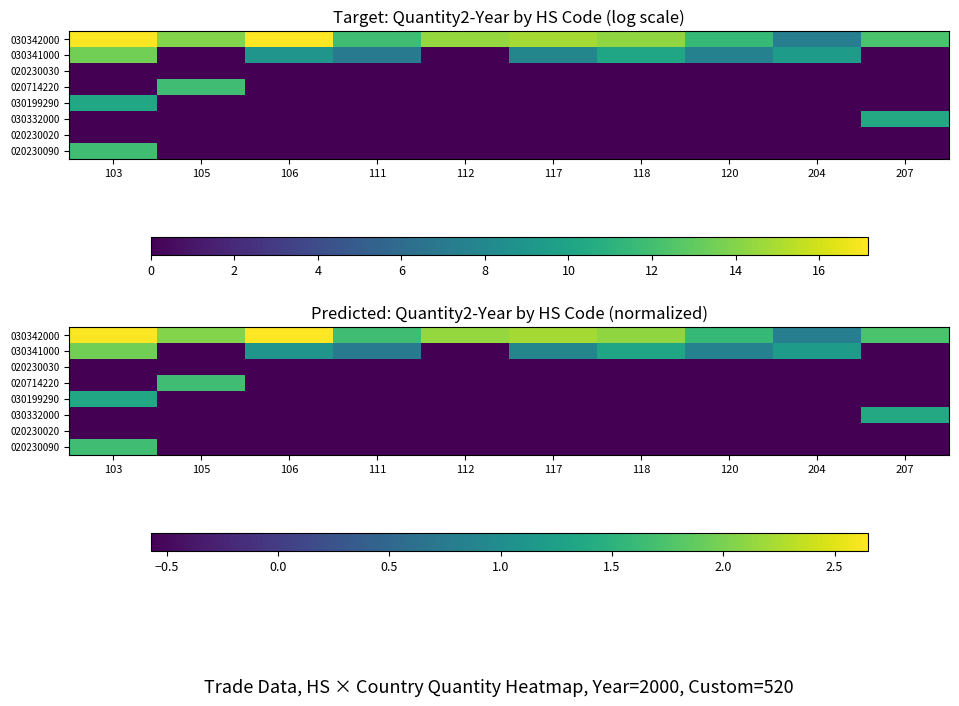

Count the number of data series in this chart.

8